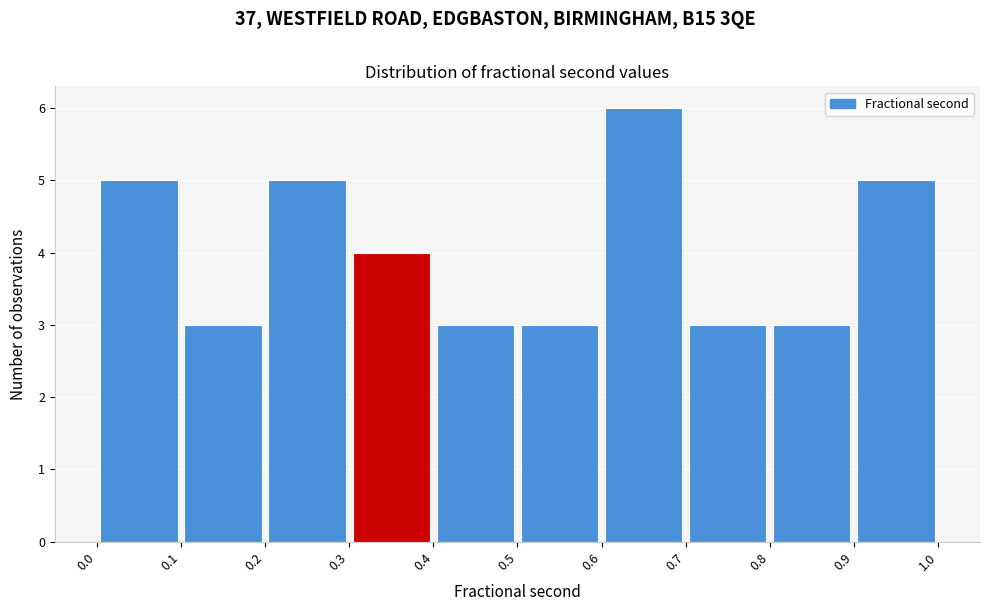

Which range on the x-axis has the tallest bar?

0.6 to 0.7